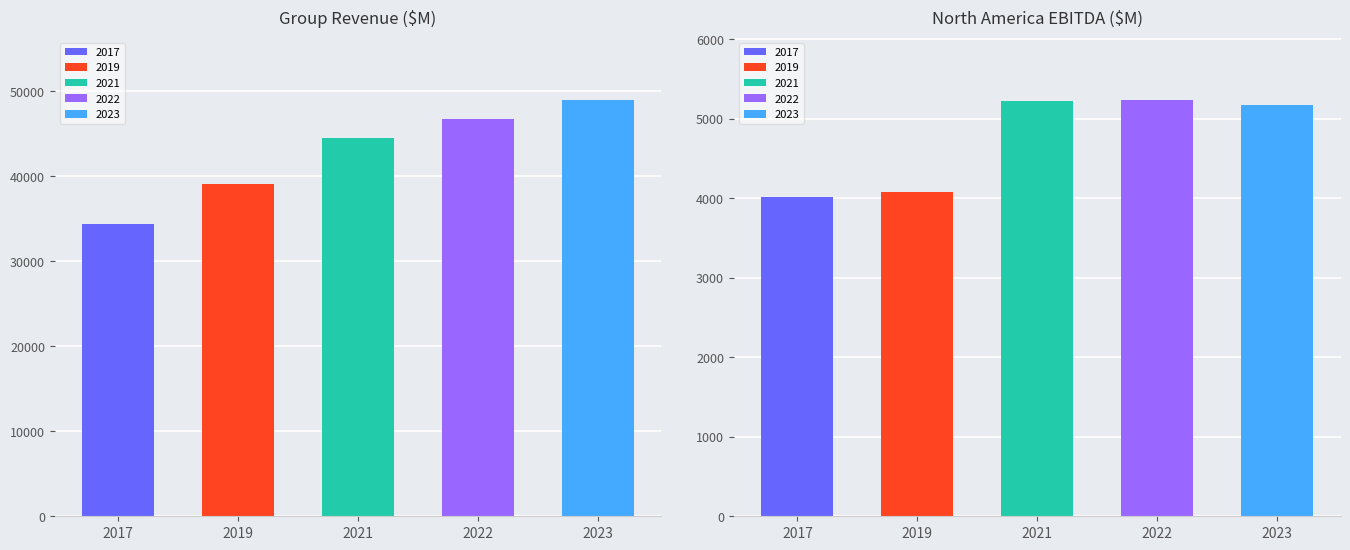

Count the number of data series in this chart.

5